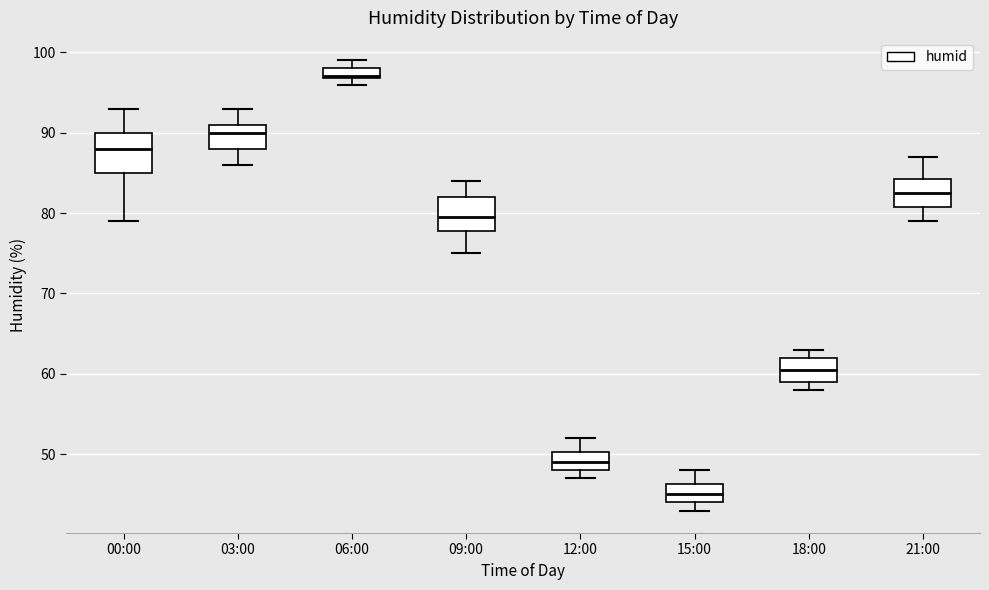

Which box's median line is the lowest?

15:00